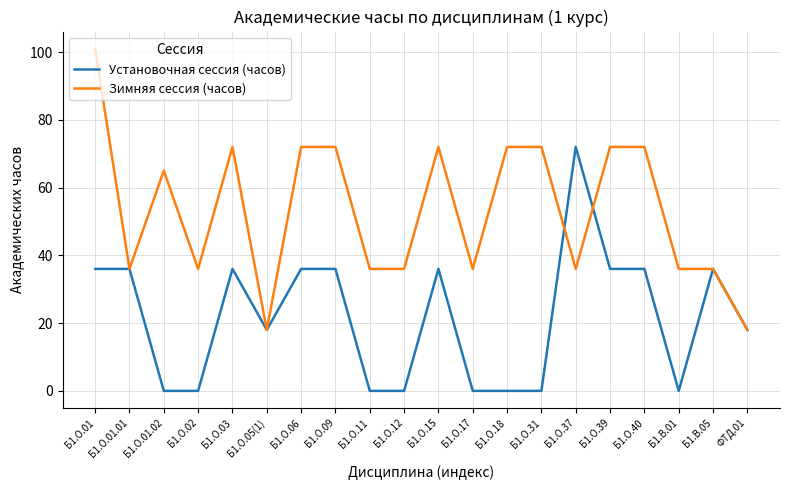

What is the approximate value of Зимняя сессия (часов) at Б1.О.02?

36